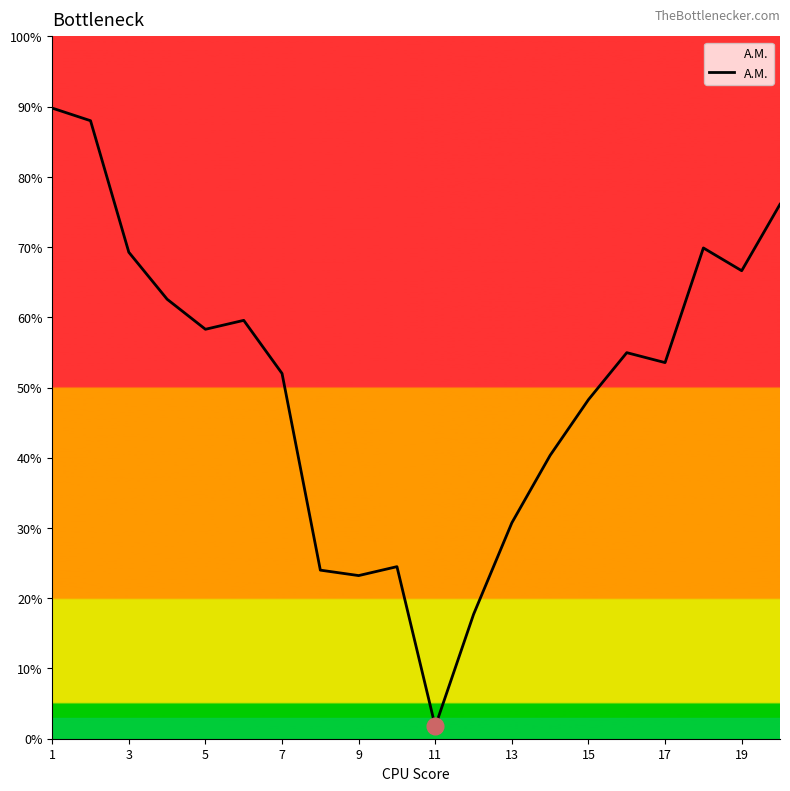

What is the greatest value displayed?

89.8